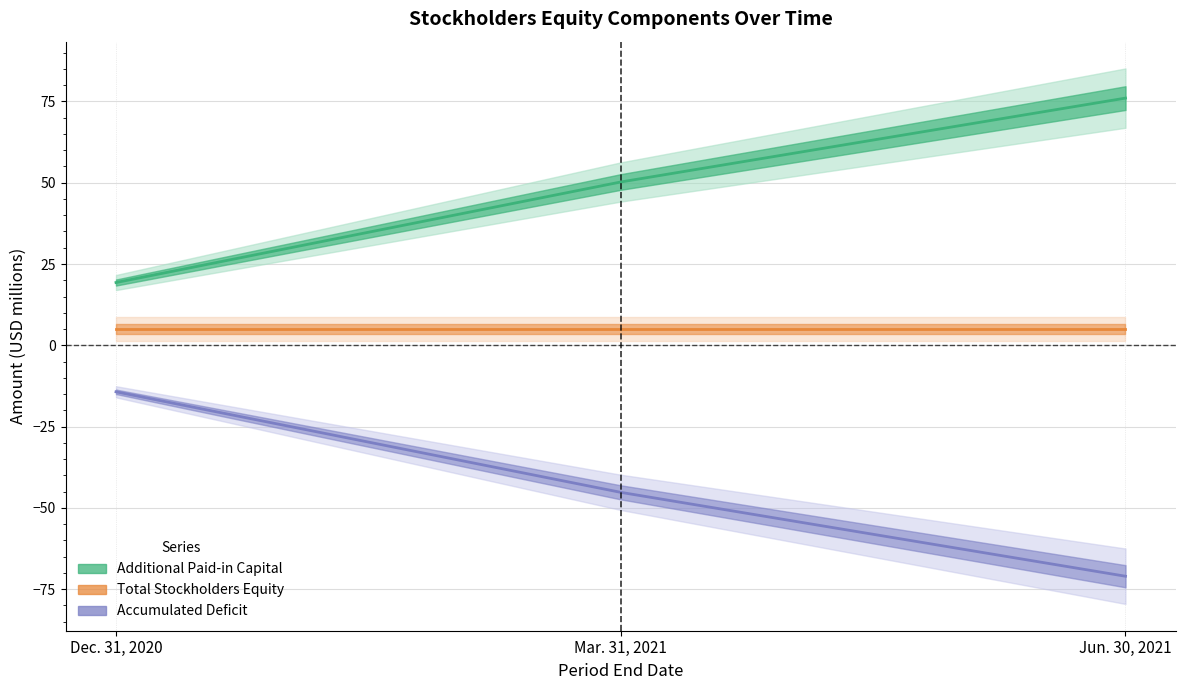

What is the value of the Total Stockholders Equity point at the 3rd from the left?

5.0